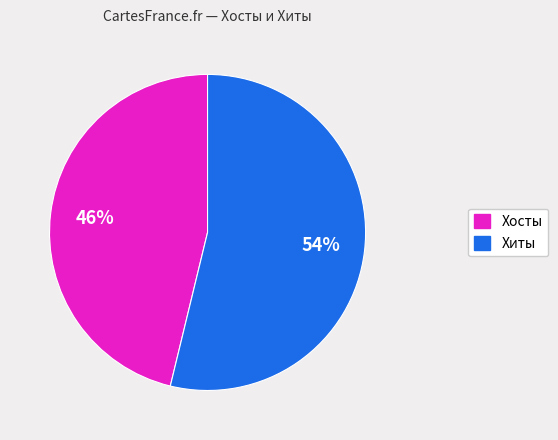

What percentage is the Хосты slice, to the nearest percent?

46%